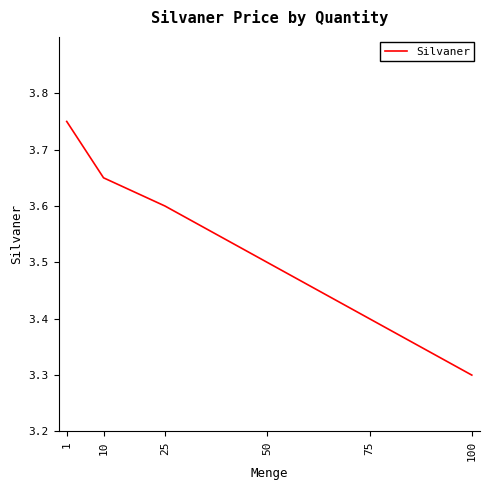

Rank the categories by value from lowest to highest.

100, 75, 50, 25, 10, 1